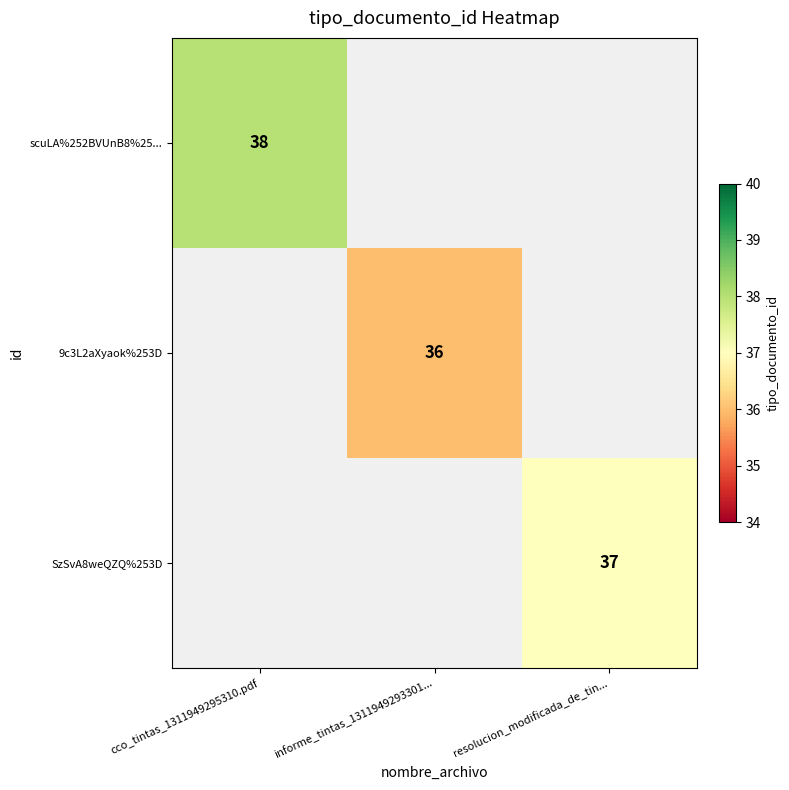

Is it true that SzSvA8weQZQ%253D equals 12 at resolucion_modificada_de_tin...?

False